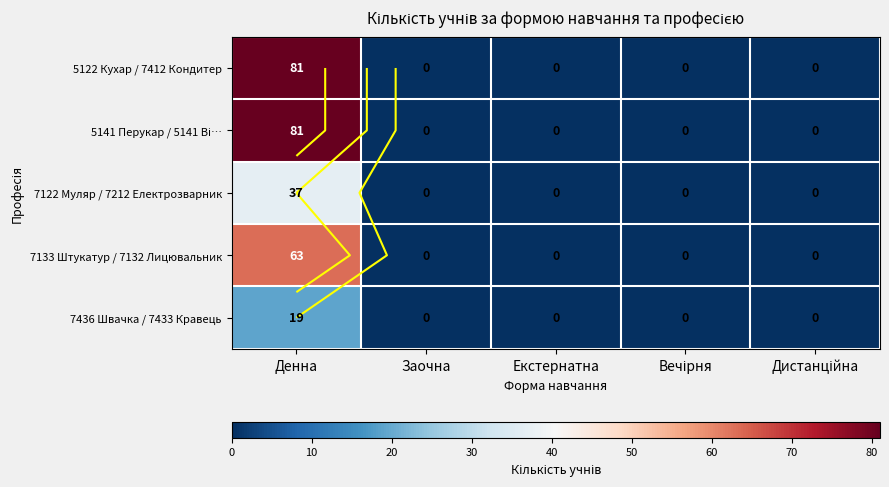

List the labels in order of 5141 Перукар / 5141 Ві… value, smallest first.

Заочна, Екстернатна, Вечірня, Дистанційна, Денна